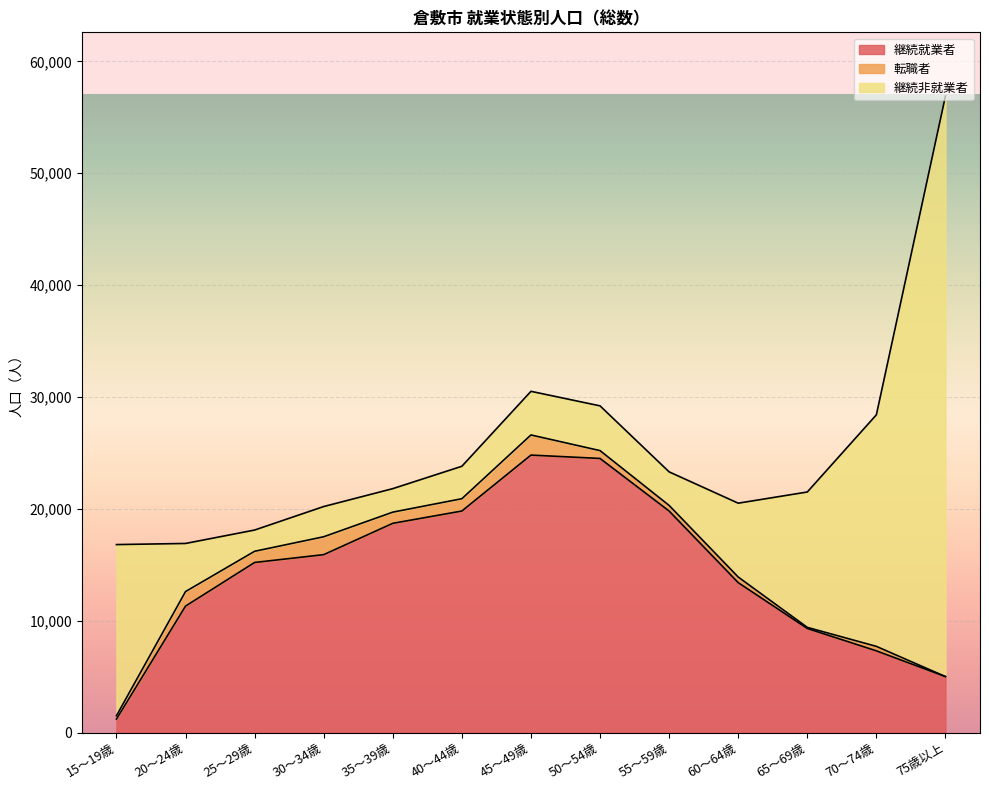

True or false: 転職者 has a value of 500 at 55～59歳.

True